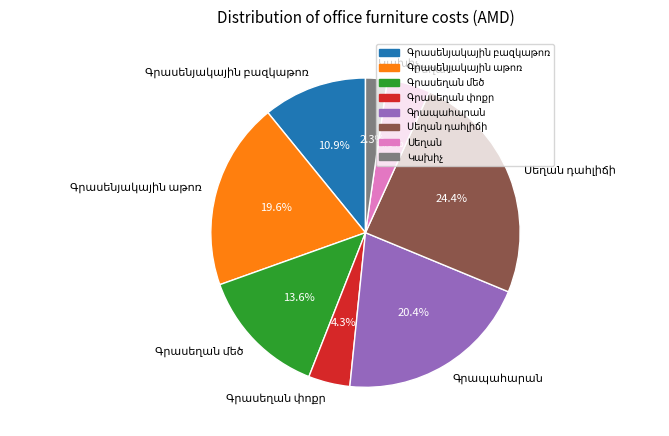

How many slices are in this pie chart?

8